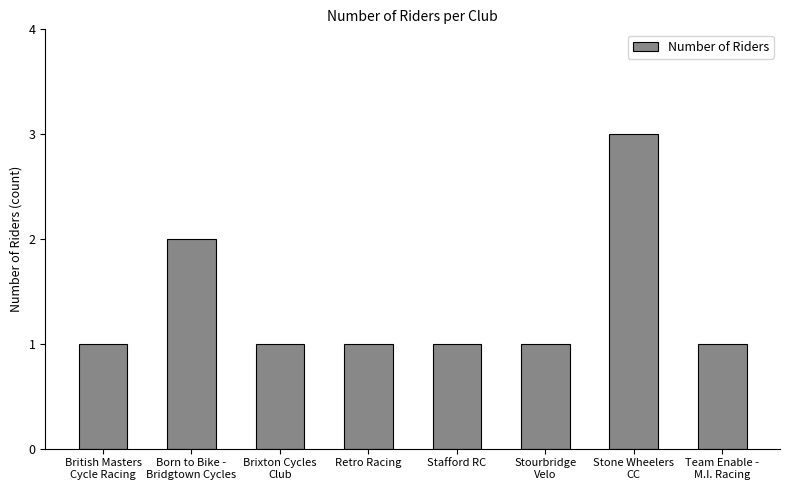

Count the values in the range 1 to 2.

7